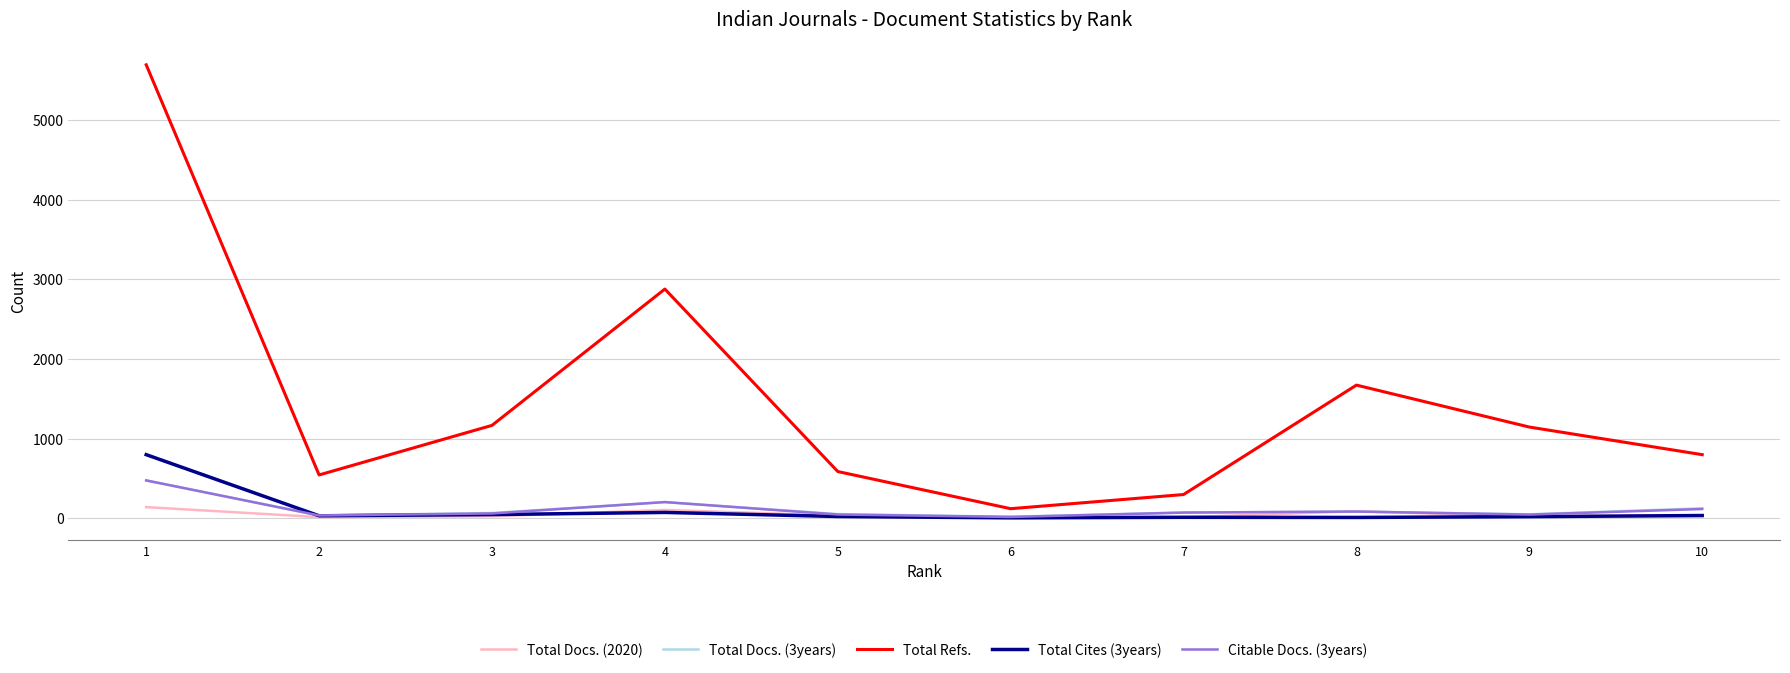

How many lines are shown in the chart?

5